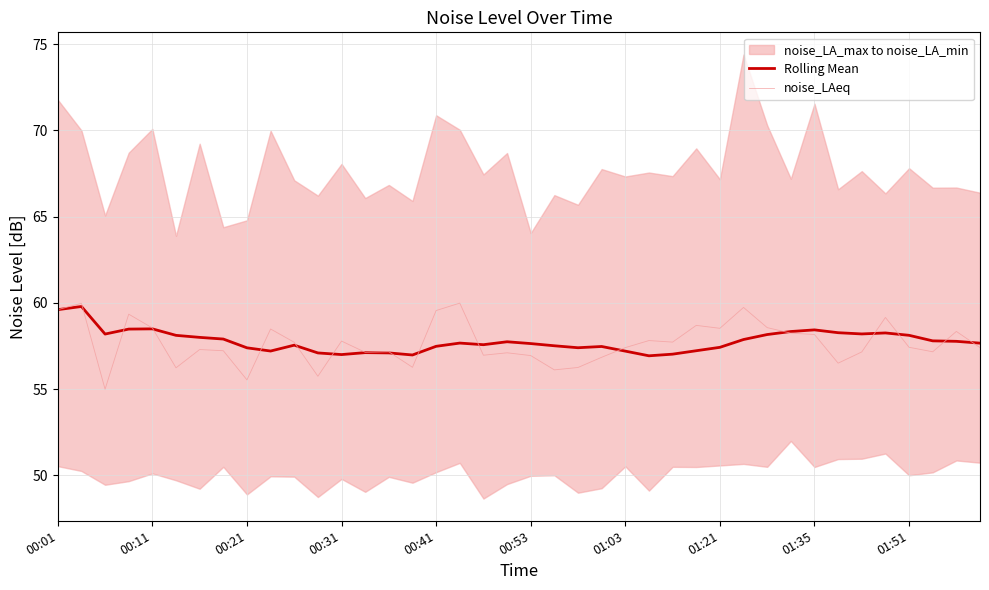

What is the average value of the noise_LAeq series?

57.7